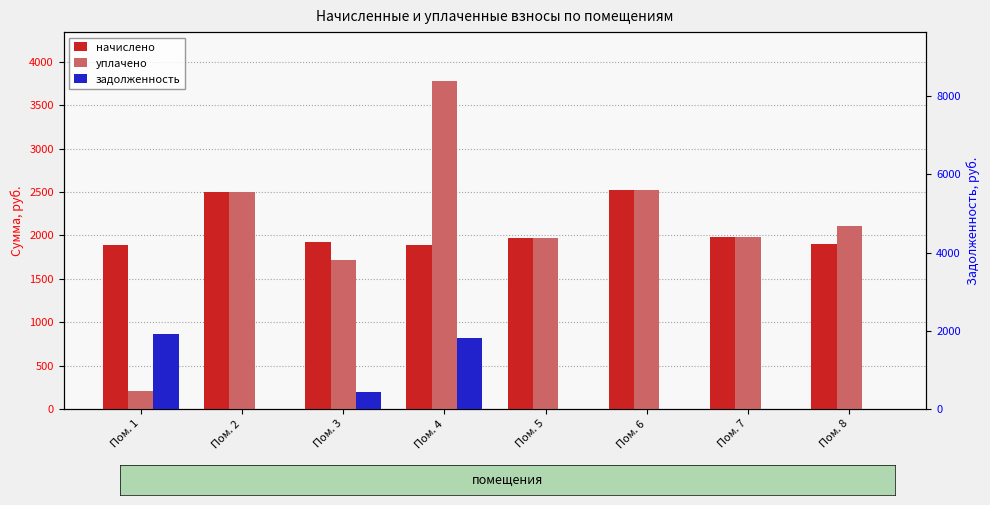

Reading left to right, what are all the values shown in this chart?

начислено: 1888.9	2499.3	1929.1	1888.9	1973.6	2526.0	1982.5	1897.8
уплачено: 209.9	2499.3	1714.7	3777.1	1973.6	2526.0	1982.5	2108.7
задолженность: 1928.6	0.0	428.7	1806.8	0.0	0.0	0.0	0.0